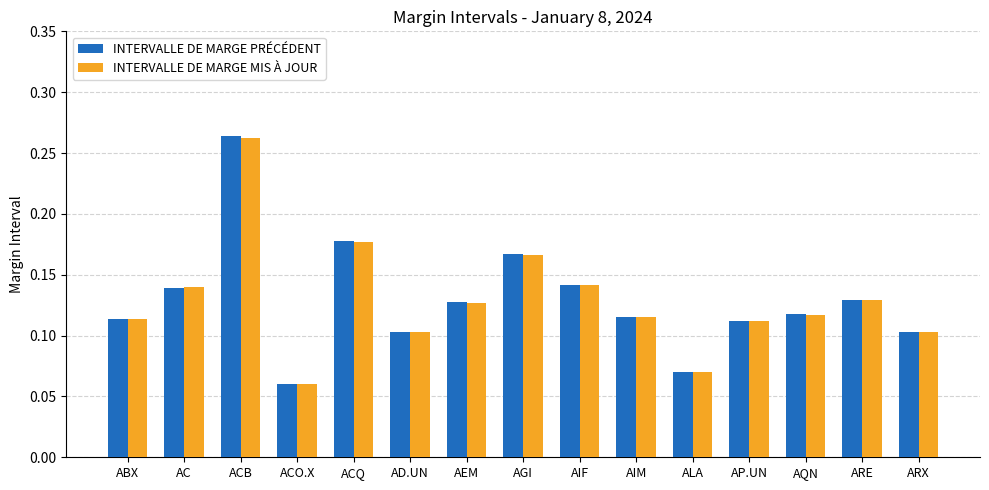

Between AIF and AQN, which series saw the biggest shift?

INTERVALLE DE MARGE MIS À JOUR